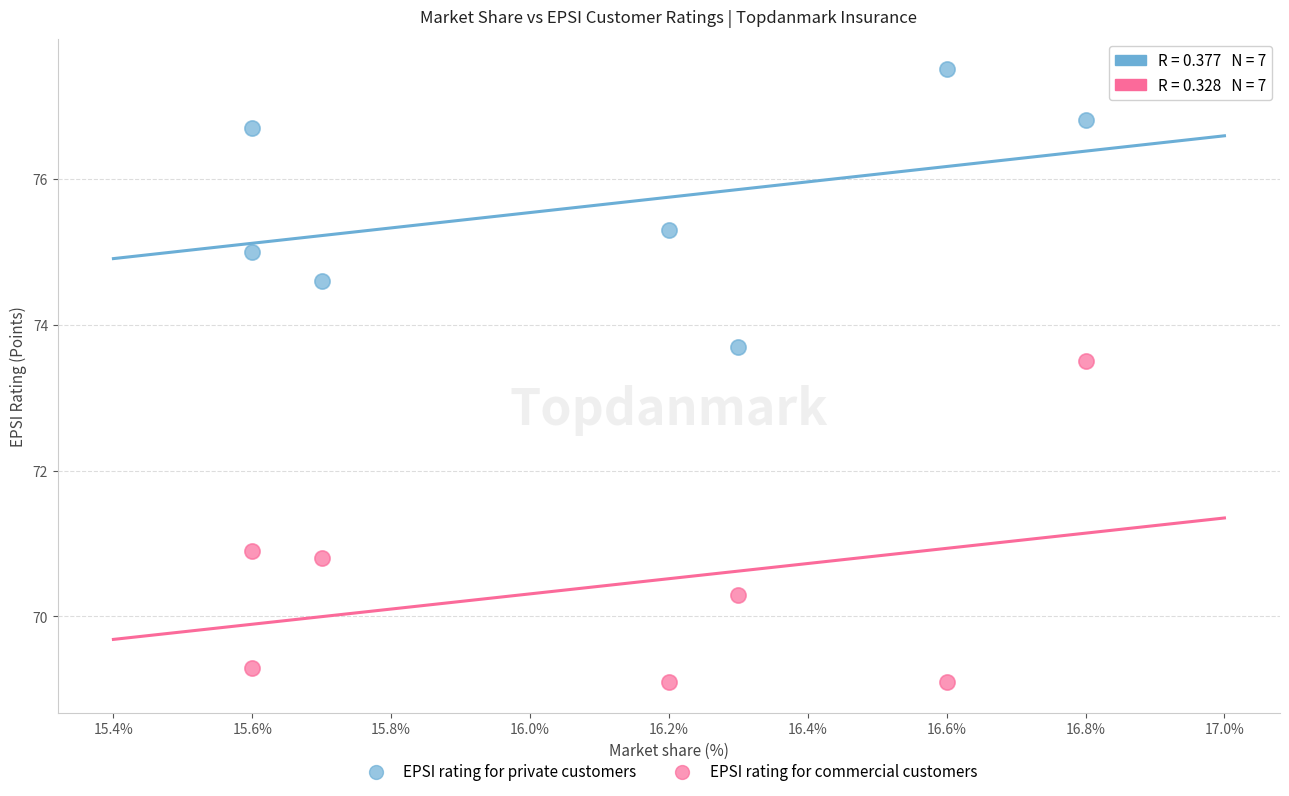

What are all the series names shown in the legend?

EPSI rating for private customers, EPSI rating for commercial customers